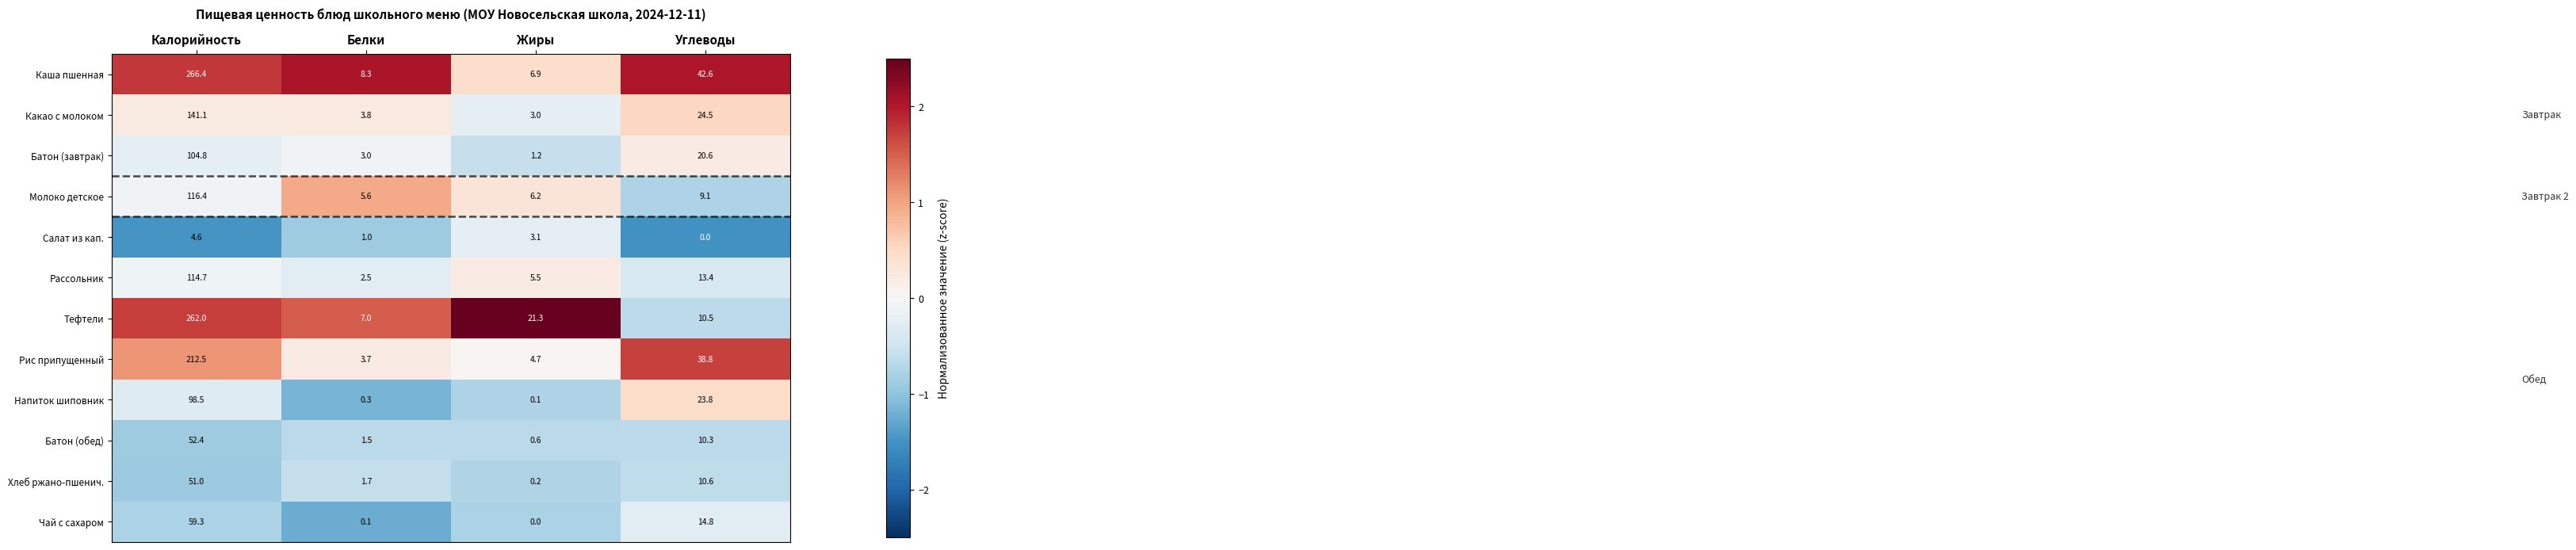

True or false: Рассольник has a value of 5.5 at Жиры.

True